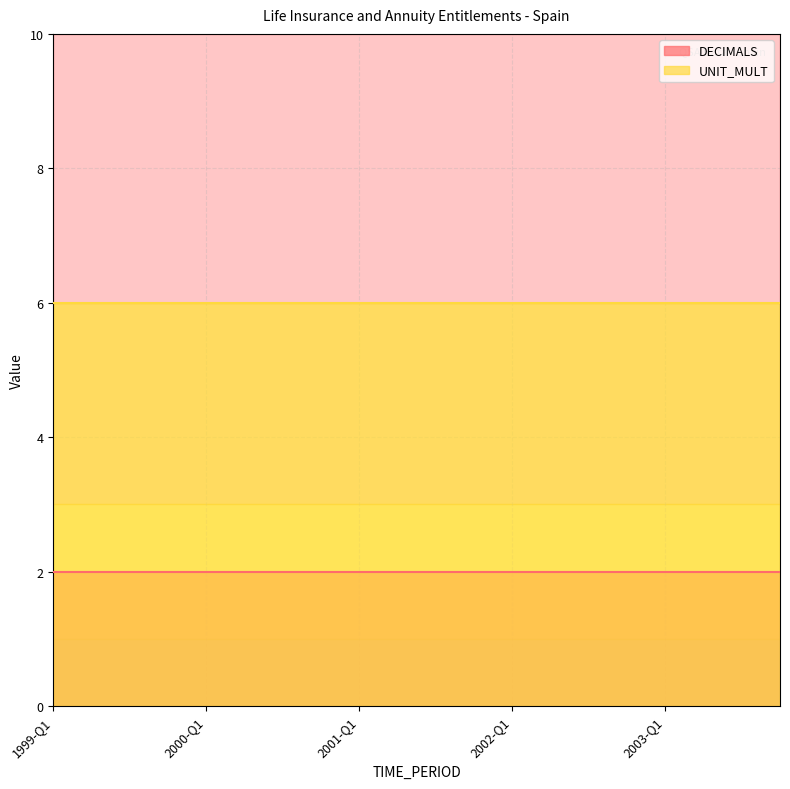

What is the label of the 2nd point from the left?

1999-Q2